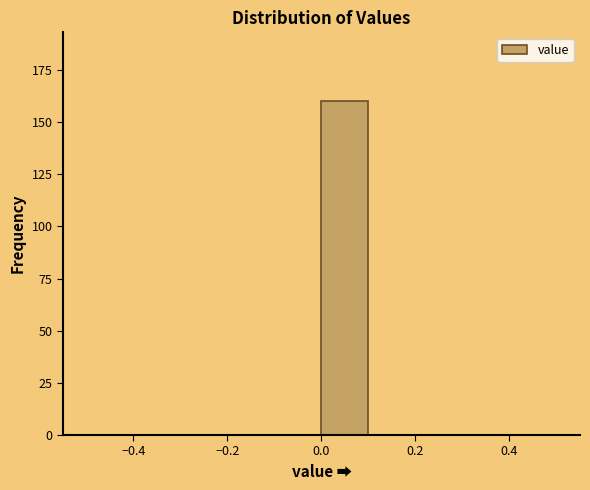

How tall is the bar that spans 0.0 to 0.1 on the x-axis? The values are not printed on the chart, so give them approximately, as read against the axis.

160